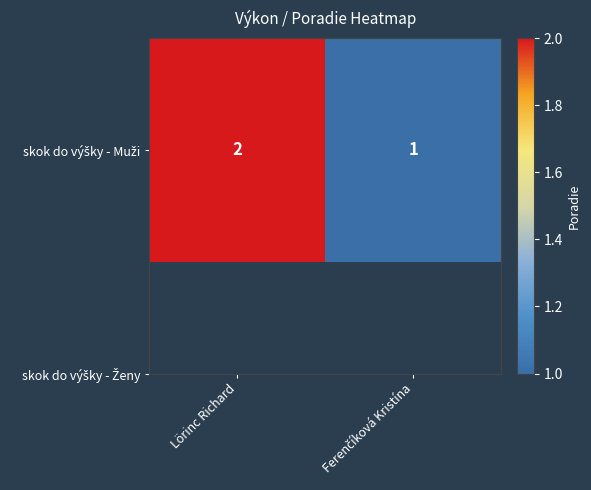

Rank the categories by value from lowest to highest.

Ferenčíková Kristína, Lörinc Richard